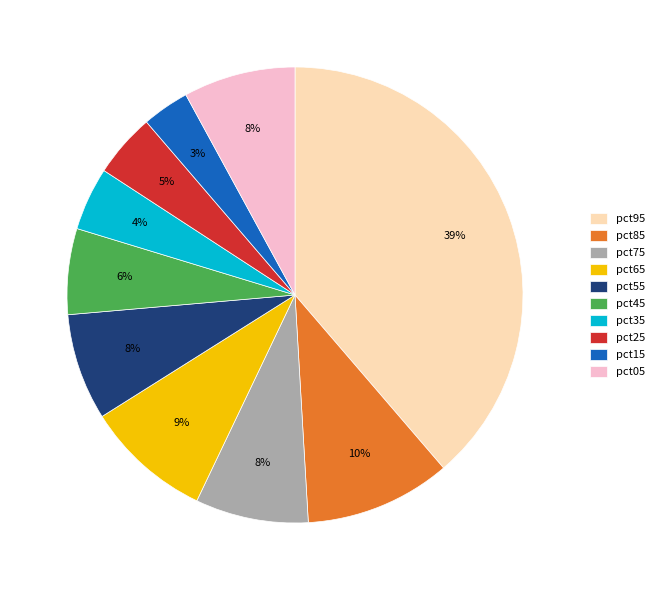

Do pct25 and pct85 together represent more than half of the pie?

No